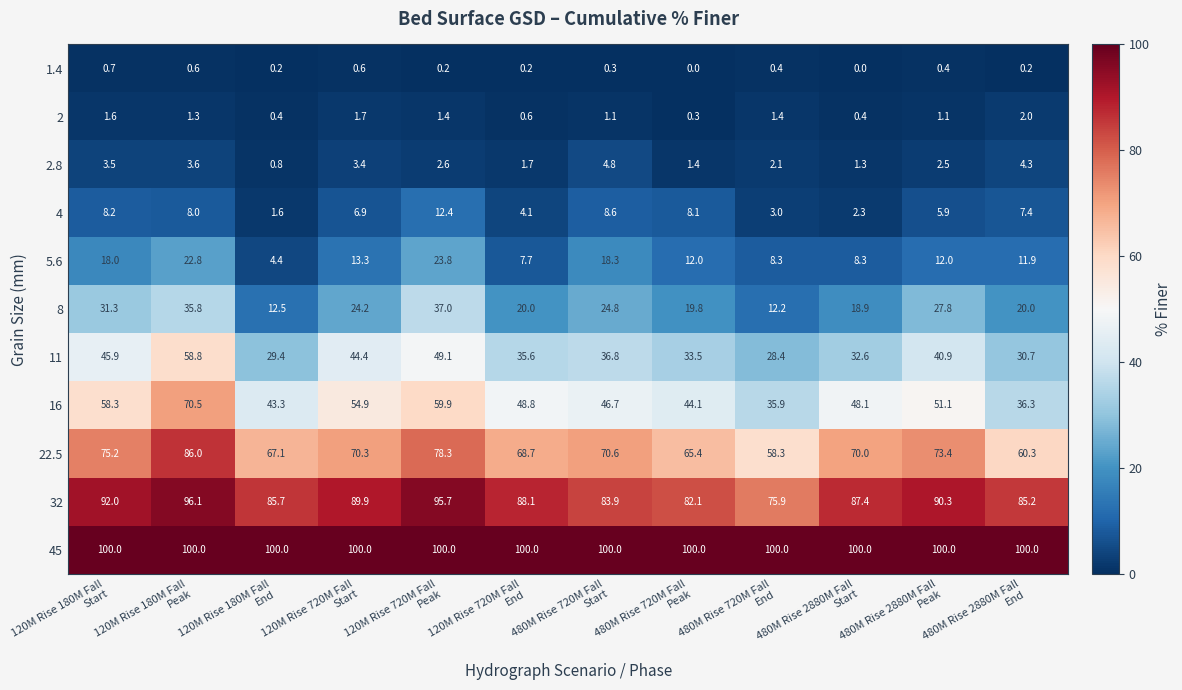

Which series has the widest spread of values?

16